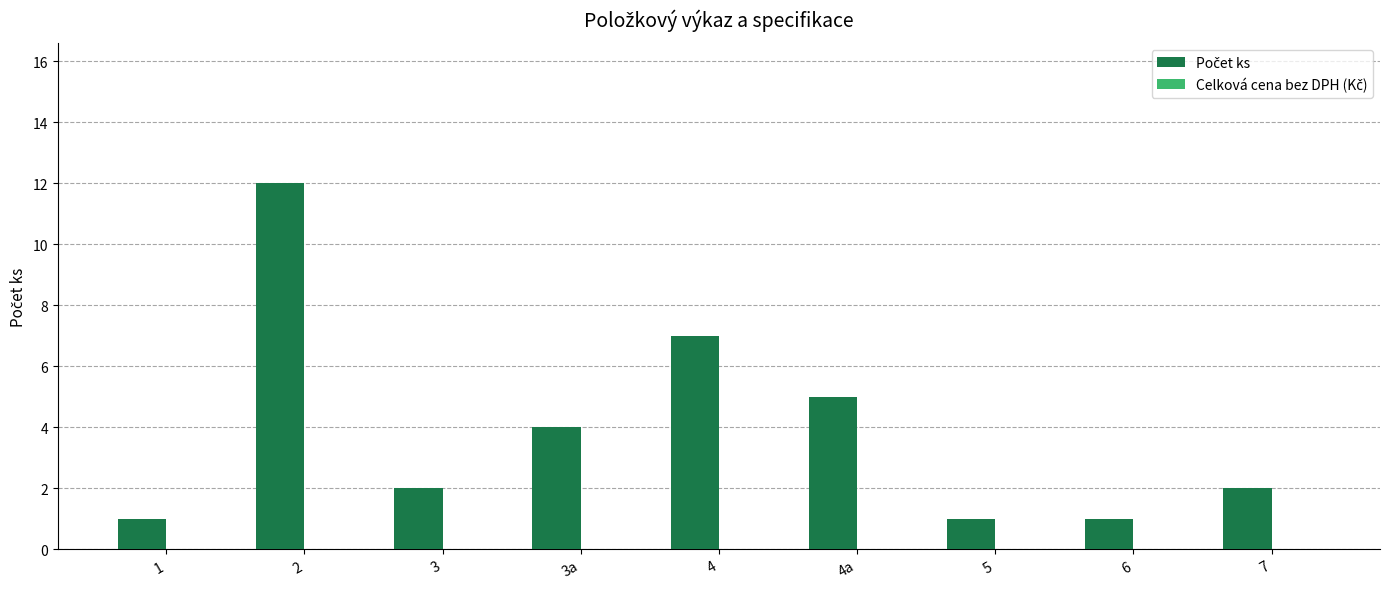

What is the label of the 8th bar from the right?

2